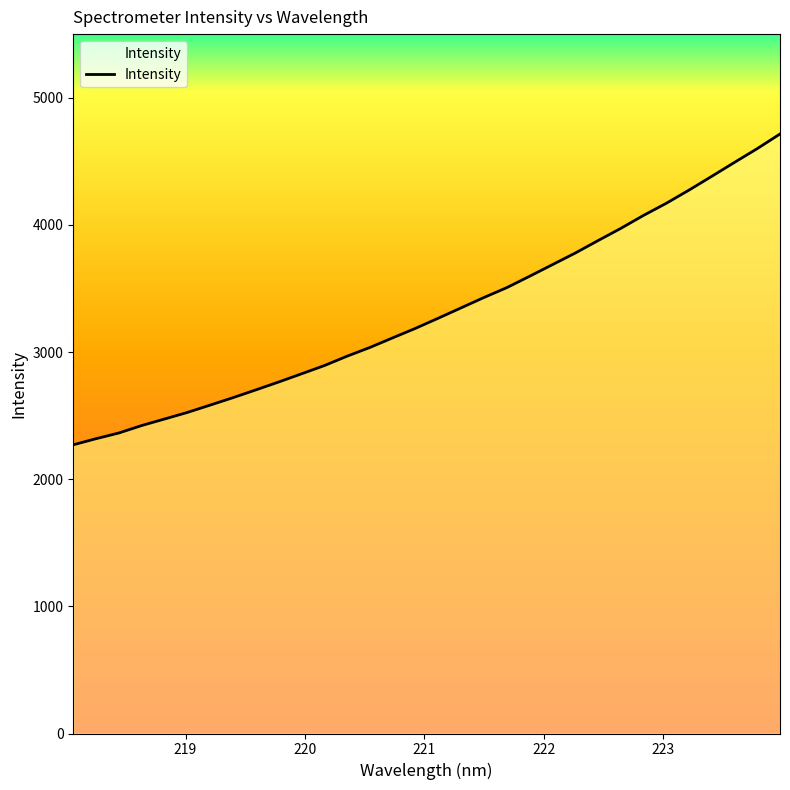

What is the minimum value shown in the chart?

2270.4